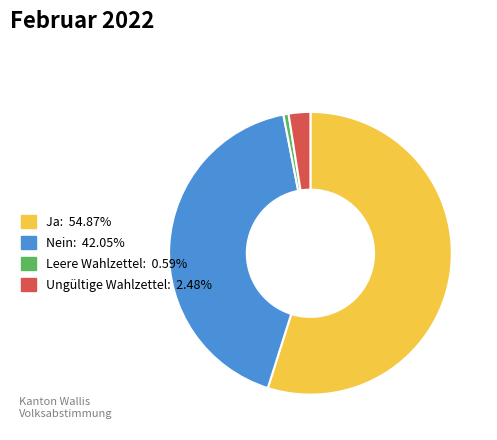

Which has a higher value, Ungültige Wahlzettel or Ja?

Ja